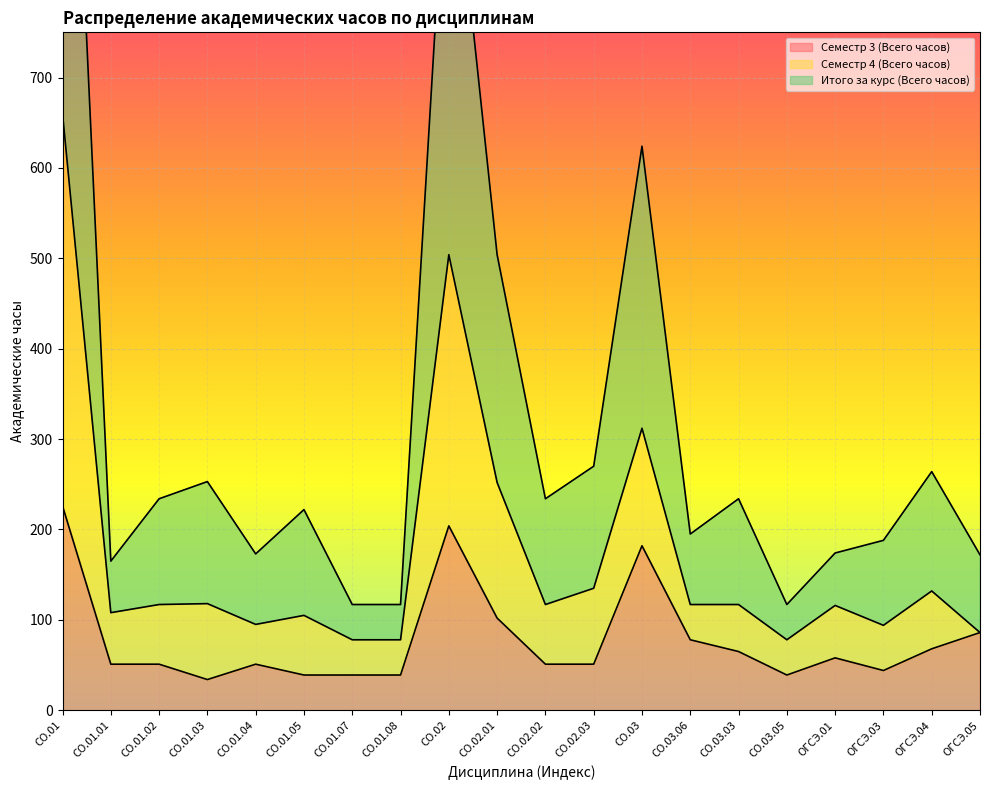

What is the greatest value displayed?

1320